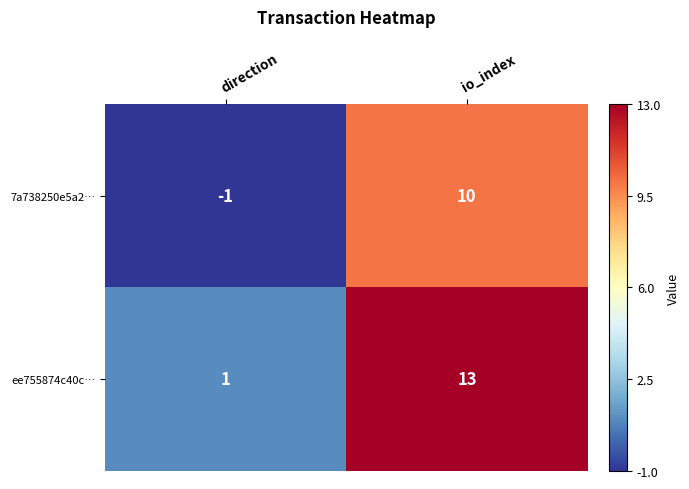

What is the sum of the ee755874c40c… values at io_index and direction?

14